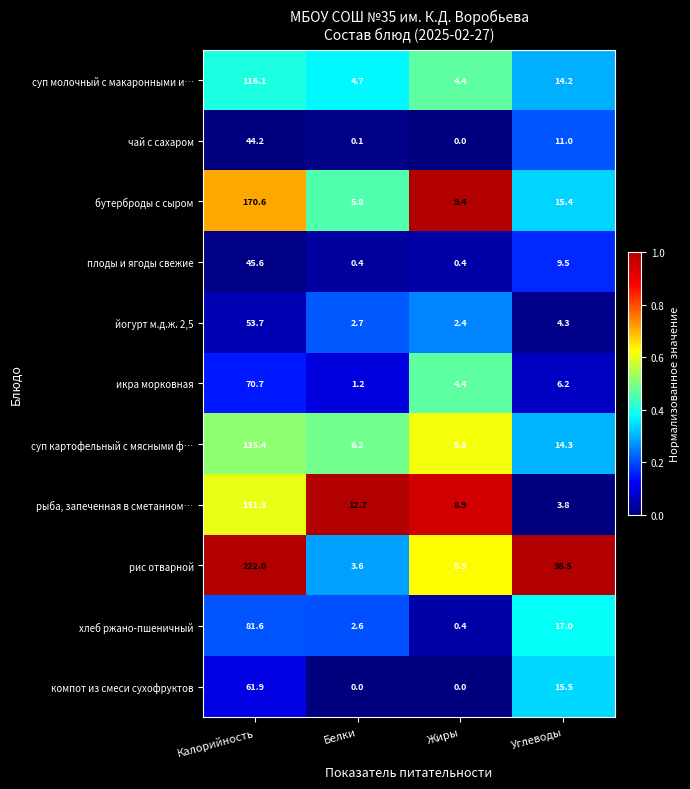

What is the maximum value for чай с сахаром?

44.2